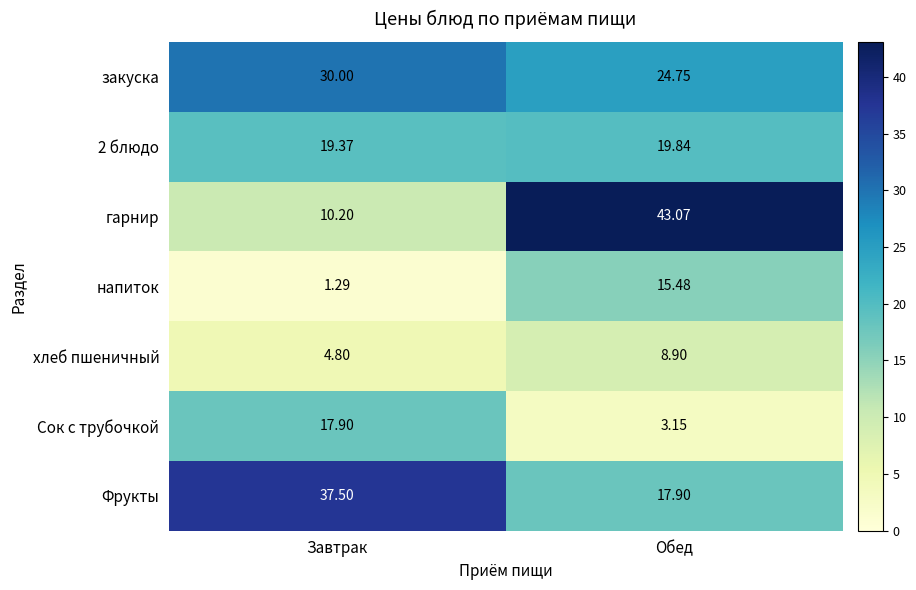

Rank the categories by хлеб пшеничный value from lowest to highest.

Завтрак, Обед